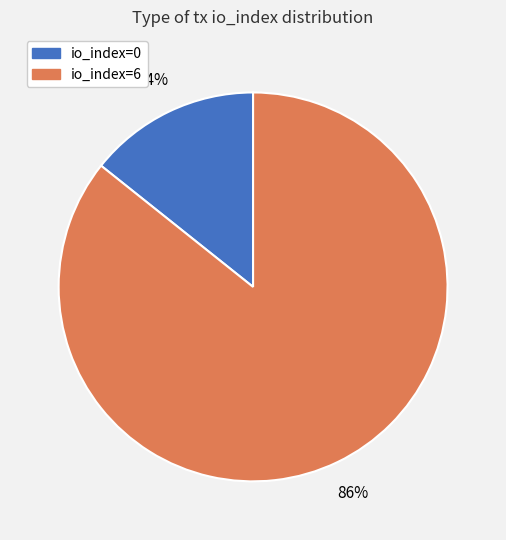

Is it true that io_index=6 is 95% of the pie?

False